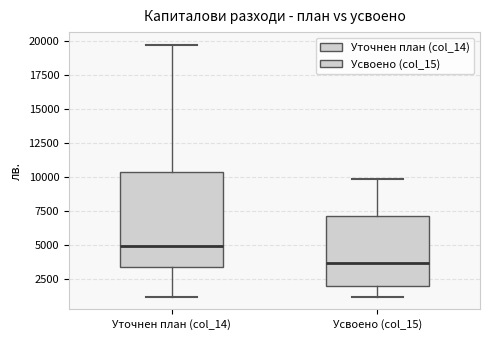

Which box is the tallest, from its lower edge to its upper edge?

Уточнен план (col_14)